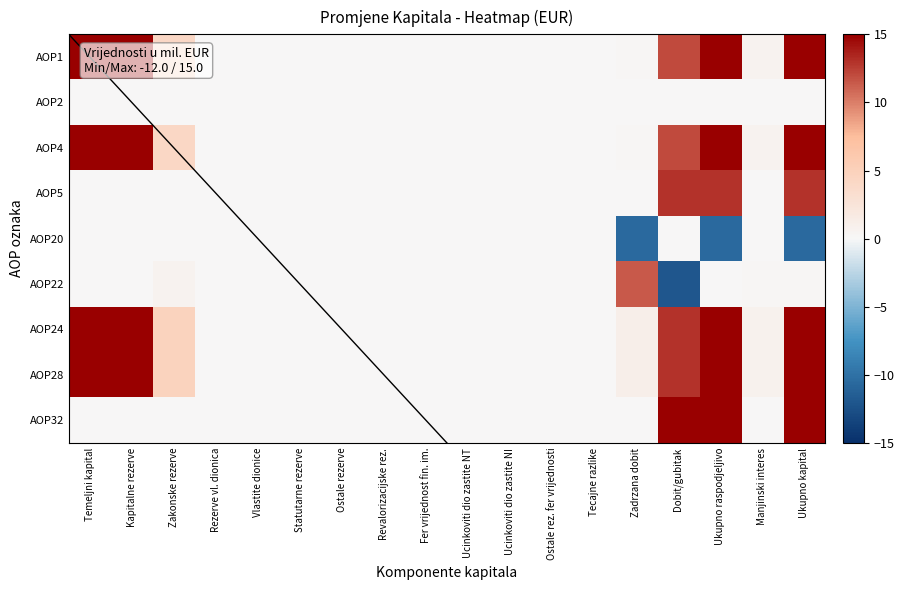

Which series changed the most between Zakonske rezerve and Ukupno raspodjeljivo?

AOP32